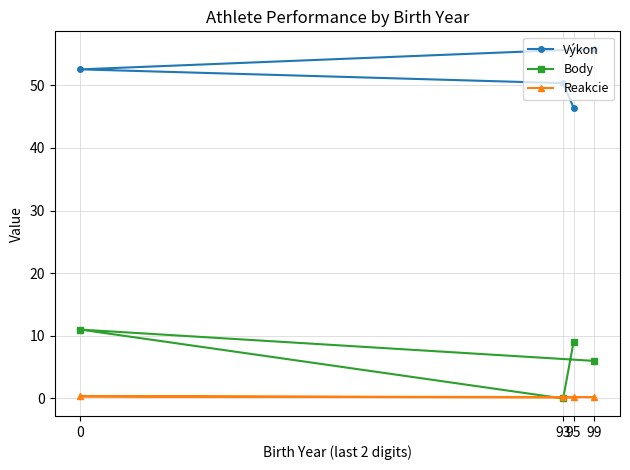

Is it true that Výkon equals 76.5 at 95?

False